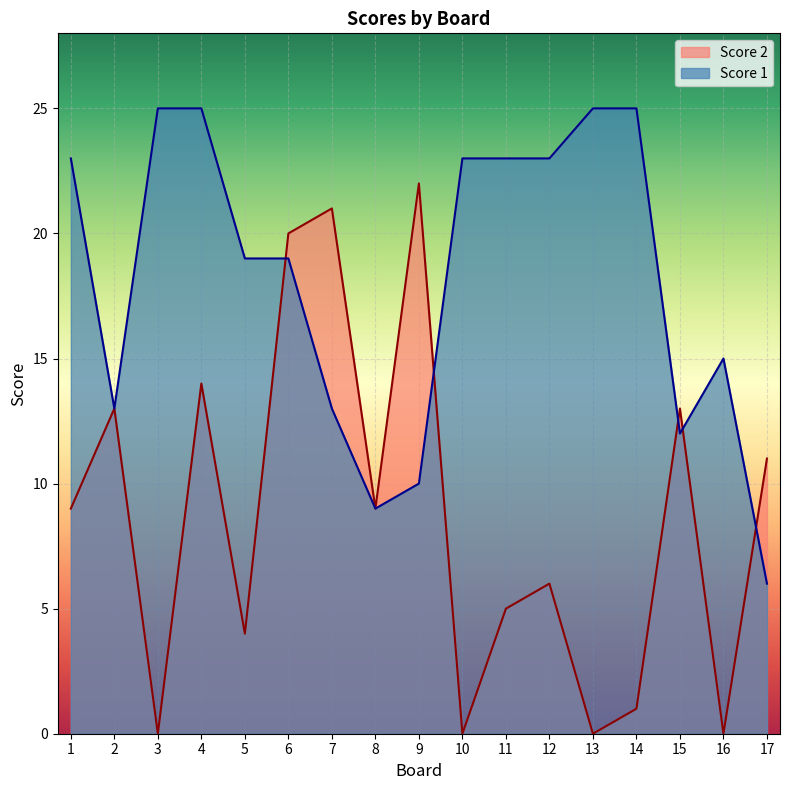

Reading left to right, list all the values displayed in this chart.

Score 2: 9	13	0	14	4	20	21	9	22	0	5	6	0	1	13	0	11
Score 1: 23	13	25	25	19	19	13	9	10	23	23	23	25	25	12	15	6